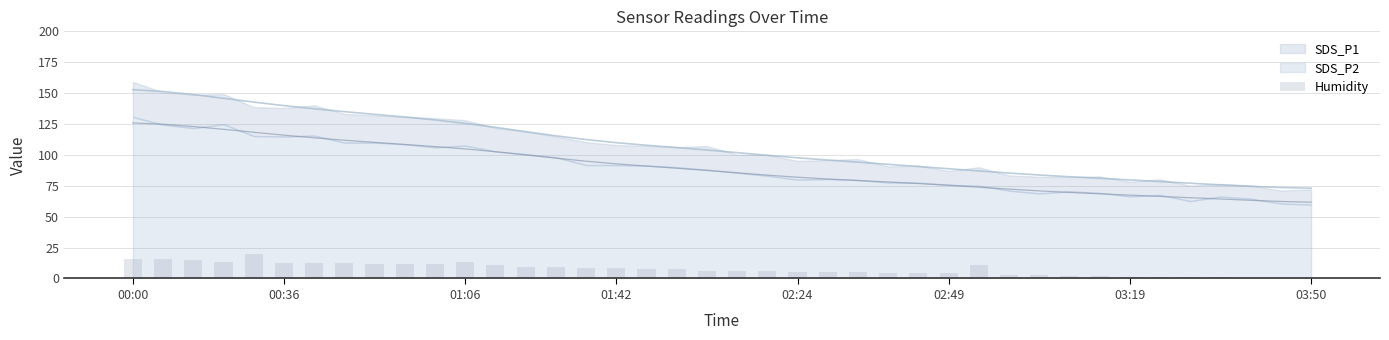

How many data points are less than 7?

20